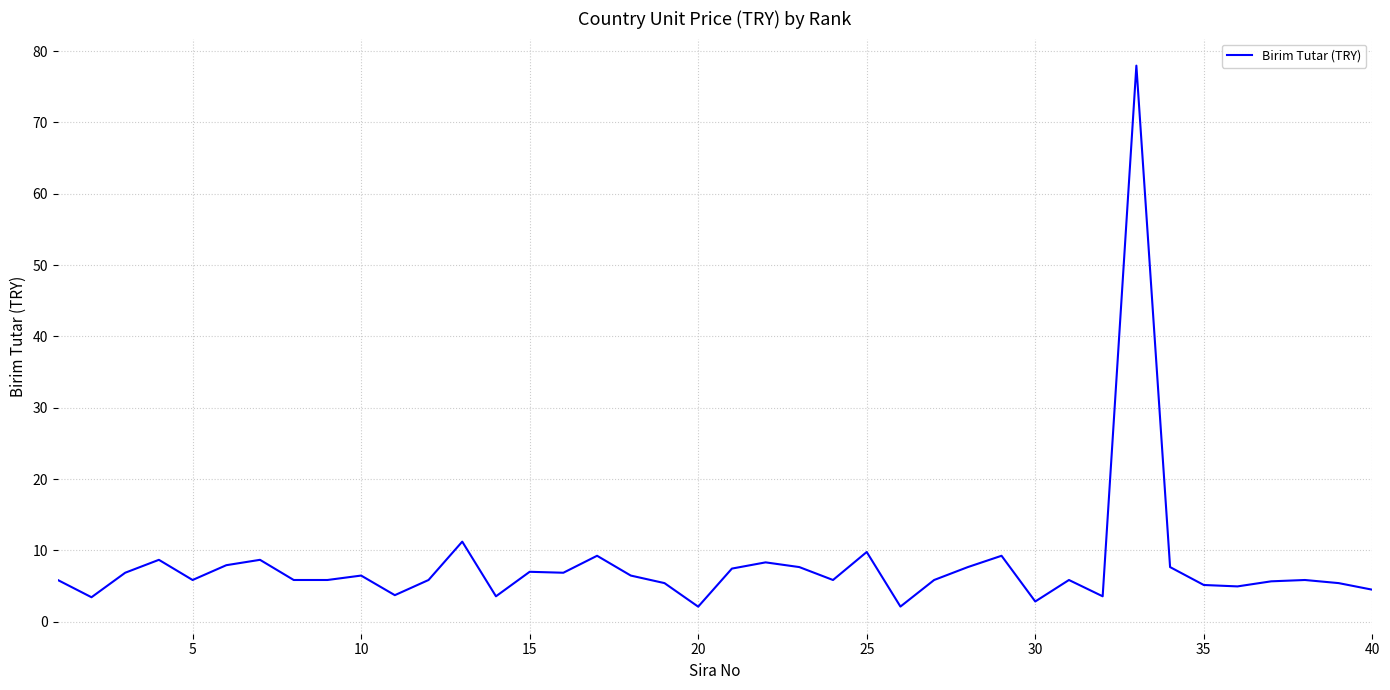

What is the smallest value displayed?

2.1